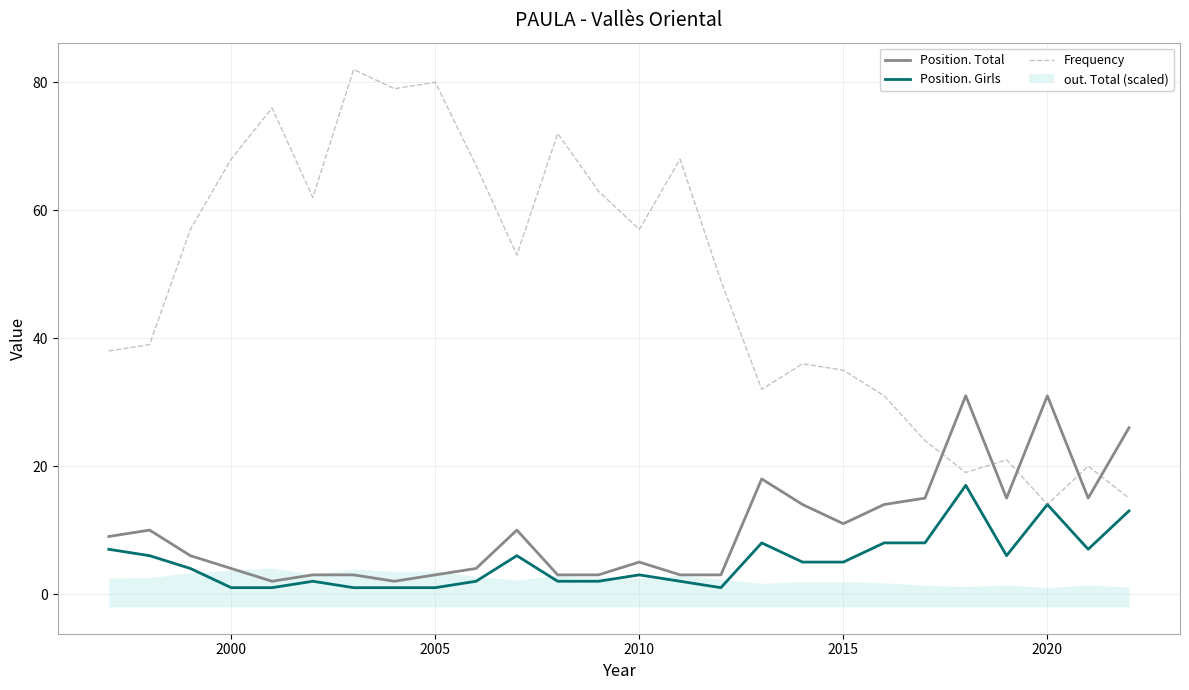

Does the chart display data point markers on the line(s)?

No